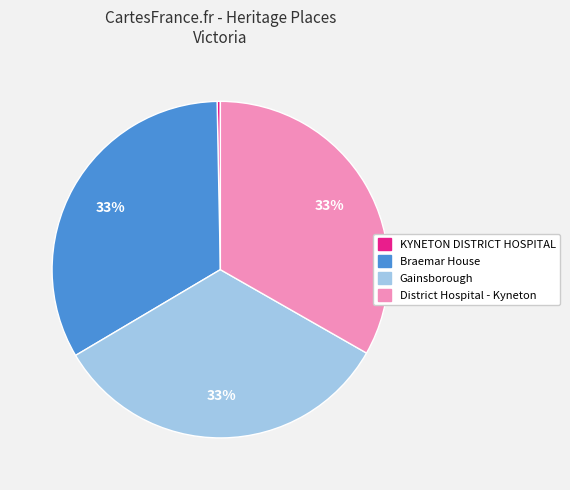

To the nearest percent, what percentage of the pie is Braemar House?

33%